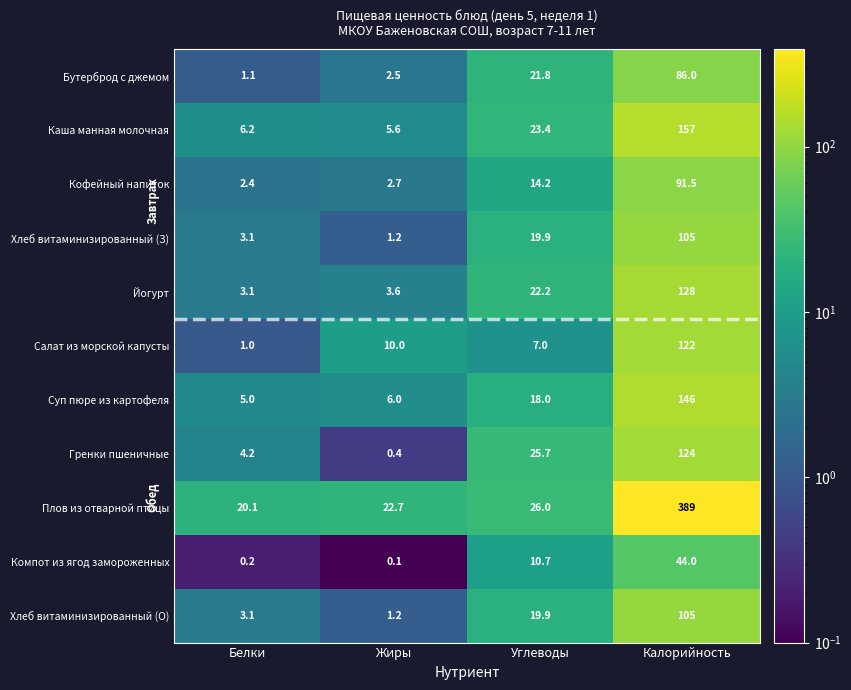

What is the average value of the Кофейный напиток series?

27.7